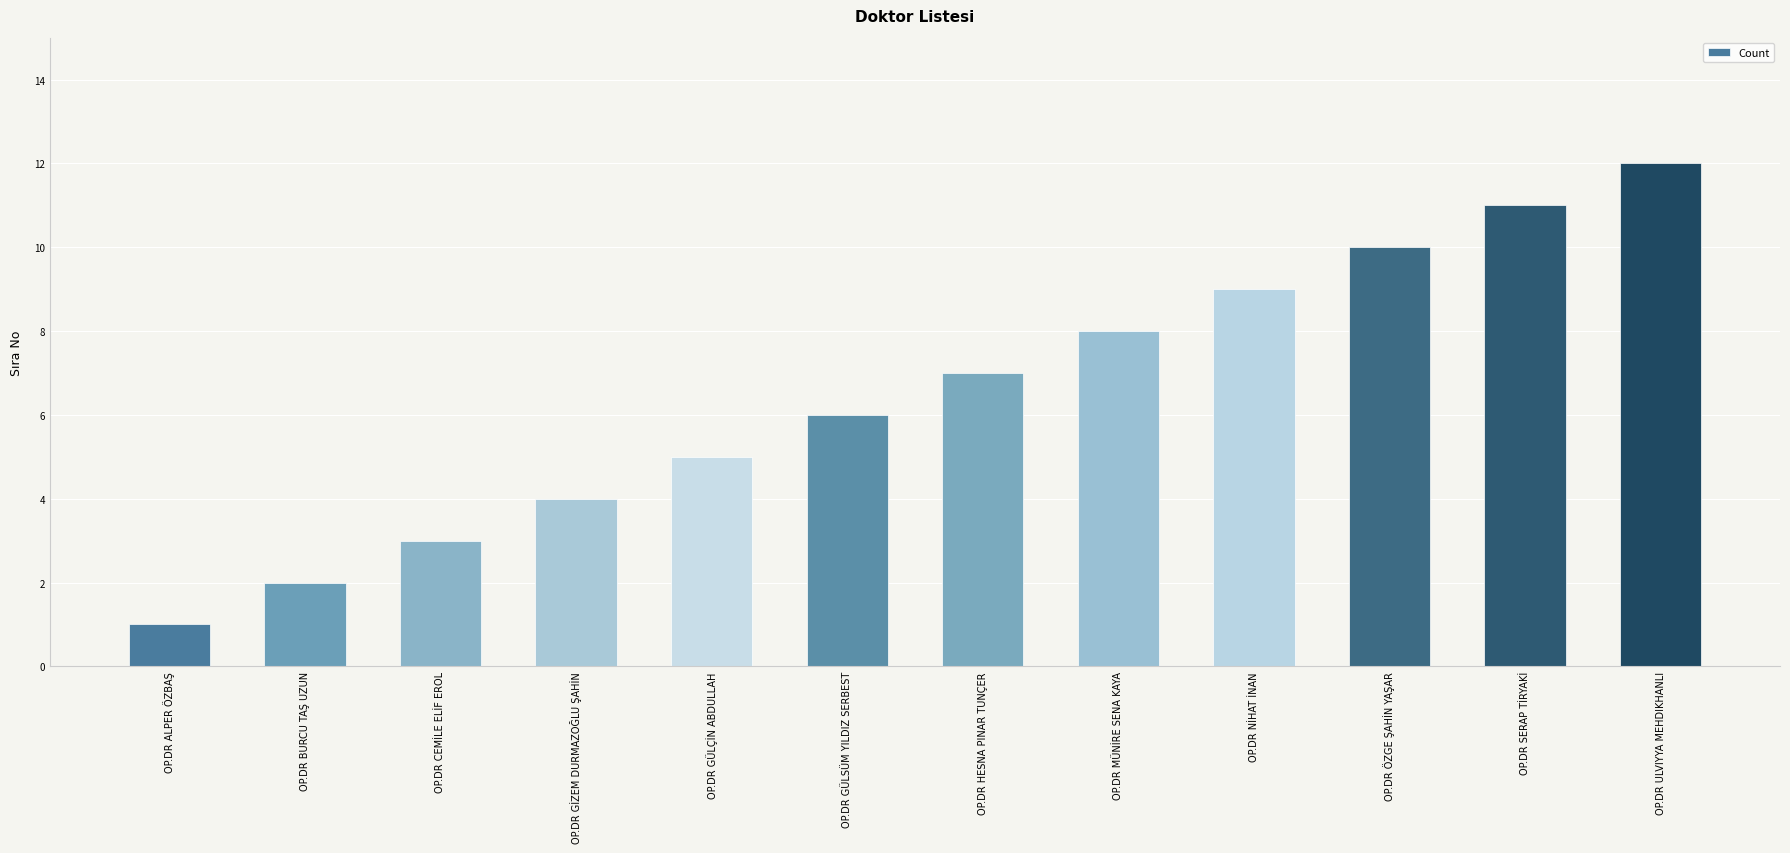

What is the label of the 12th bar from the right?

OP.DR ALPER ÖZBAŞ